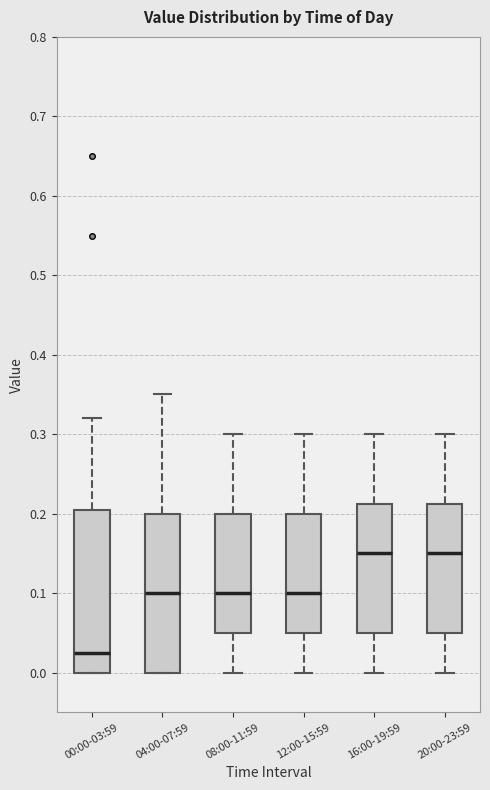

Reading left to right, transcribe this box plot: for each box, give where its median line is, the range the box spans, and where its two whiskers end, as read against the y-axis. The values are not printed on the chart, so give them approximately, as read against the axis.

00:00-03:59: median 0.03, box 0.00 to 0.21, whiskers 0.00 to 0.32
04:00-07:59: median 0.10, box 0.00 to 0.20, whiskers 0.00 to 0.35
08:00-11:59: median 0.10, box 0.05 to 0.20, whiskers 0.00 to 0.30
12:00-15:59: median 0.10, box 0.05 to 0.20, whiskers 0.00 to 0.30
16:00-19:59: median 0.15, box 0.05 to 0.21, whiskers 0.00 to 0.30
20:00-23:59: median 0.15, box 0.05 to 0.21, whiskers 0.00 to 0.30